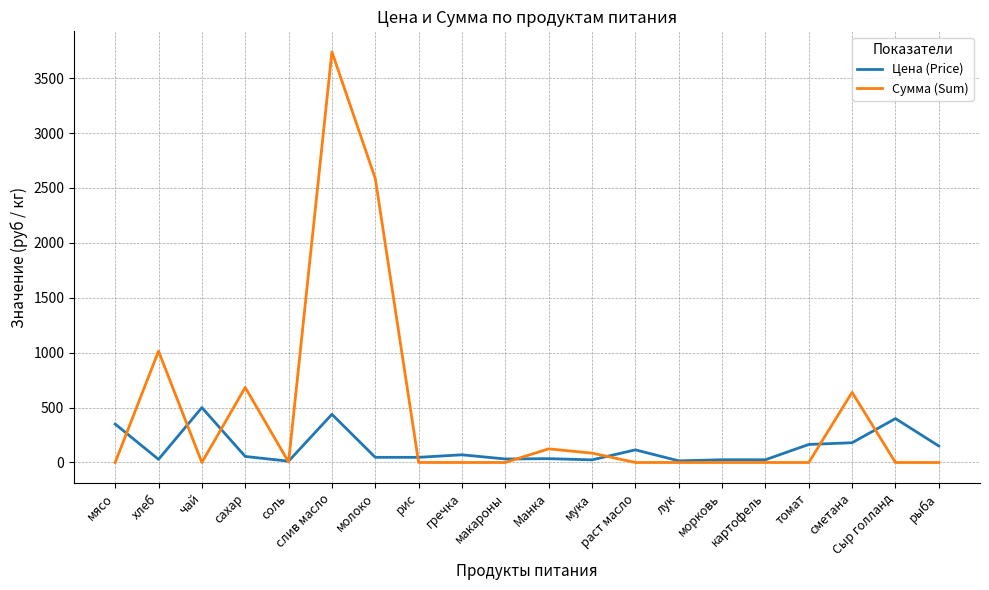

What are all the series names shown in the legend?

Цена (Price), Сумма (Sum)